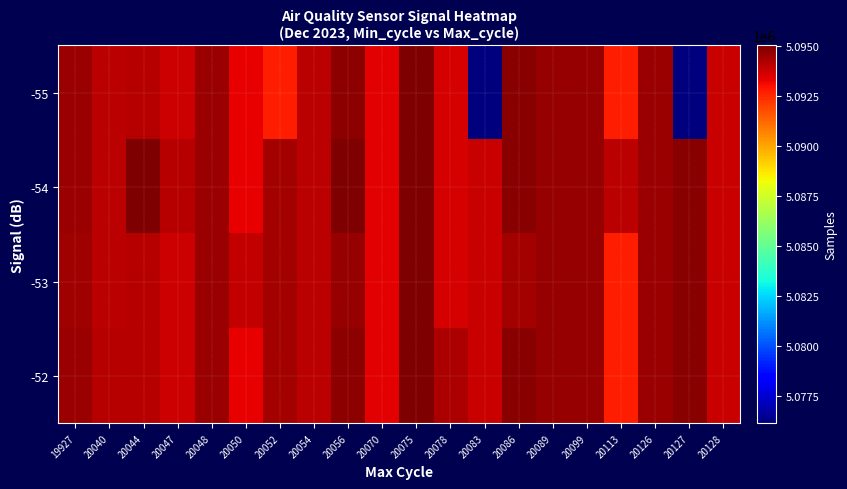

Reading left to right, what are all the values shown in this chart?

-55: 19927=5094531	20040=5094014	20044=5094082	20047=5093727	20048=5094550	20050=5093331	20052=5092712	20054=5094046	20056=5094788	20070=5093374	20075=5094969	20078=5093614	20083=5076152	20086=5094848	20089=5094665	20099=5094610	20113=5092712	20126=5094568	20127=5076152	20128=5093799
-54: 19927=5094531	20040=5094014	20044=5095034	20047=5094082	20048=5094550	20050=5093331	20052=5094432	20054=5094046	20056=5095009	20070=5093374	20075=5094969	20078=5093614	20083=5093820	20086=5094848	20089=5094665	20099=5094610	20113=5094014	20126=5094568	20127=5094874	20128=5093799
-53: 19927=5094480	20040=5094014	20044=5094082	20047=5093727	20048=5094550	20050=5093879	20052=5094432	20054=5094046	20056=5094601	20070=5093374	20075=5094969	20078=5093614	20083=5093820	20086=5094392	20089=5094665	20099=5094610	20113=5092712	20126=5094568	20127=5094874	20128=5093799
-52: 19927=5094531	20040=5094082	20044=5094082	20047=5093727	20048=5094550	20050=5093331	20052=5094432	20054=5094046	20056=5094788	20070=5093374	20075=5094969	20078=5094247	20083=5093820	20086=5094848	20089=5094665	20099=5094610	20113=5092712	20126=5094568	20127=5094874	20128=5093799